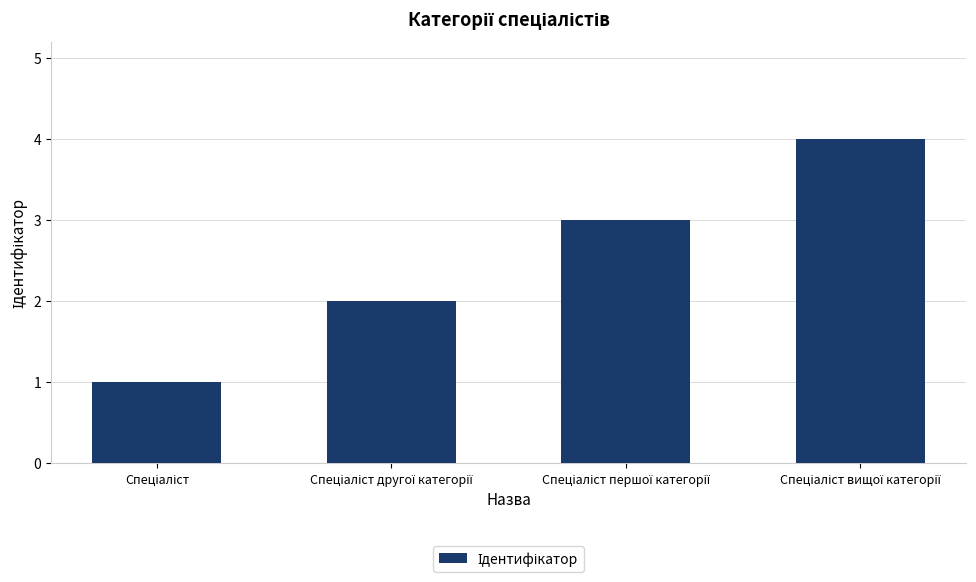

What is the difference between the maximum and minimum values?

3